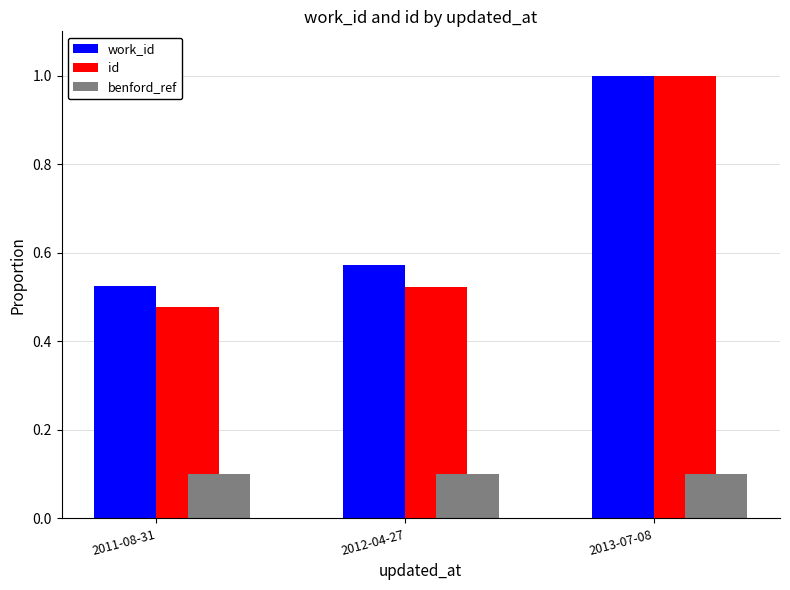

Rank the categories by work_id value from highest to lowest.

2013-07-08, 2012-04-27, 2011-08-31